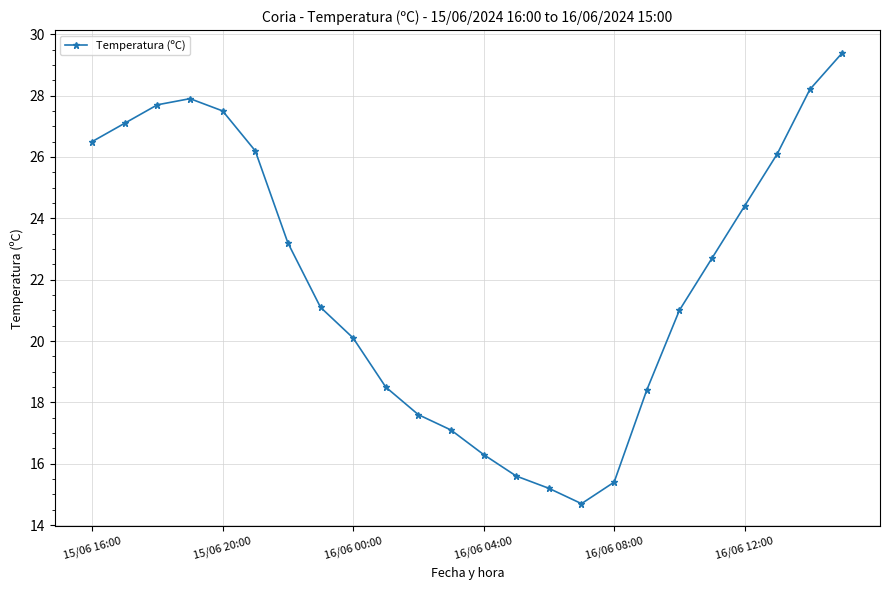

Reading left to right, transcribe all the data shown in this chart.

26.5	27.1	27.7	27.9	27.5	26.2	23.2	21.1	20.1	18.5	17.6	17.1	16.3	15.6	15.2	14.7	15.4	18.4	21.0	22.7	24.4	26.1	28.2	29.4